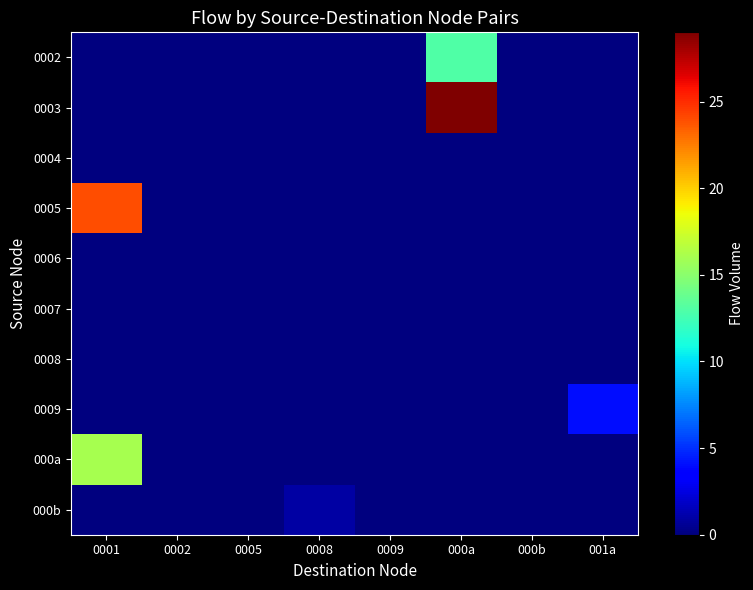

Reading right to left, transcribe all the data shown in this chart.

0002: 001a=0	000b=0	000a=13	0009=0	0008=0	0005=0	0002=0	0001=0
0003: 001a=0	000b=0	000a=29	0009=0	0008=0	0005=0	0002=0	0001=0
0004: 001a=0	000b=0	000a=0	0009=0	0008=0	0005=0	0002=0	0001=0
0005: 001a=0	000b=0	000a=0	0009=0	0008=0	0005=0	0002=0	0001=24
0006: 001a=0	000b=0	000a=0	0009=0	0008=0	0005=0	0002=0	0001=0
0007: 001a=0	000b=0	000a=0	0009=0	0008=0	0005=0	0002=0	0001=0
0008: 001a=0	000b=0	000a=0	0009=0	0008=0	0005=0	0002=0	0001=0
0009: 001a=4	000b=0	000a=0	0009=0	0008=0	0005=0	0002=0	0001=0
000a: 001a=0	000b=0	000a=0	0009=0	0008=0	0005=0	0002=0	0001=16
000b: 001a=0	000b=0	000a=0	0009=0	0008=1	0005=0	0002=0	0001=0